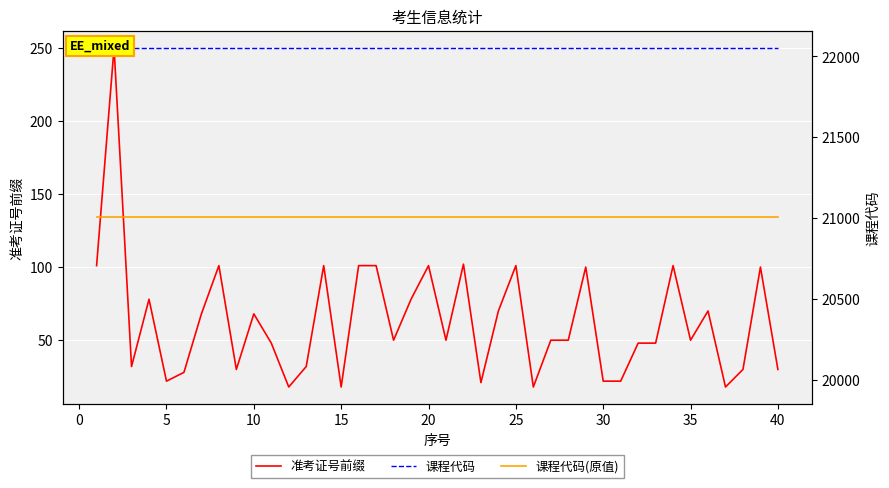

What is the value of the 课程代码 point at the 8th from the left?

250